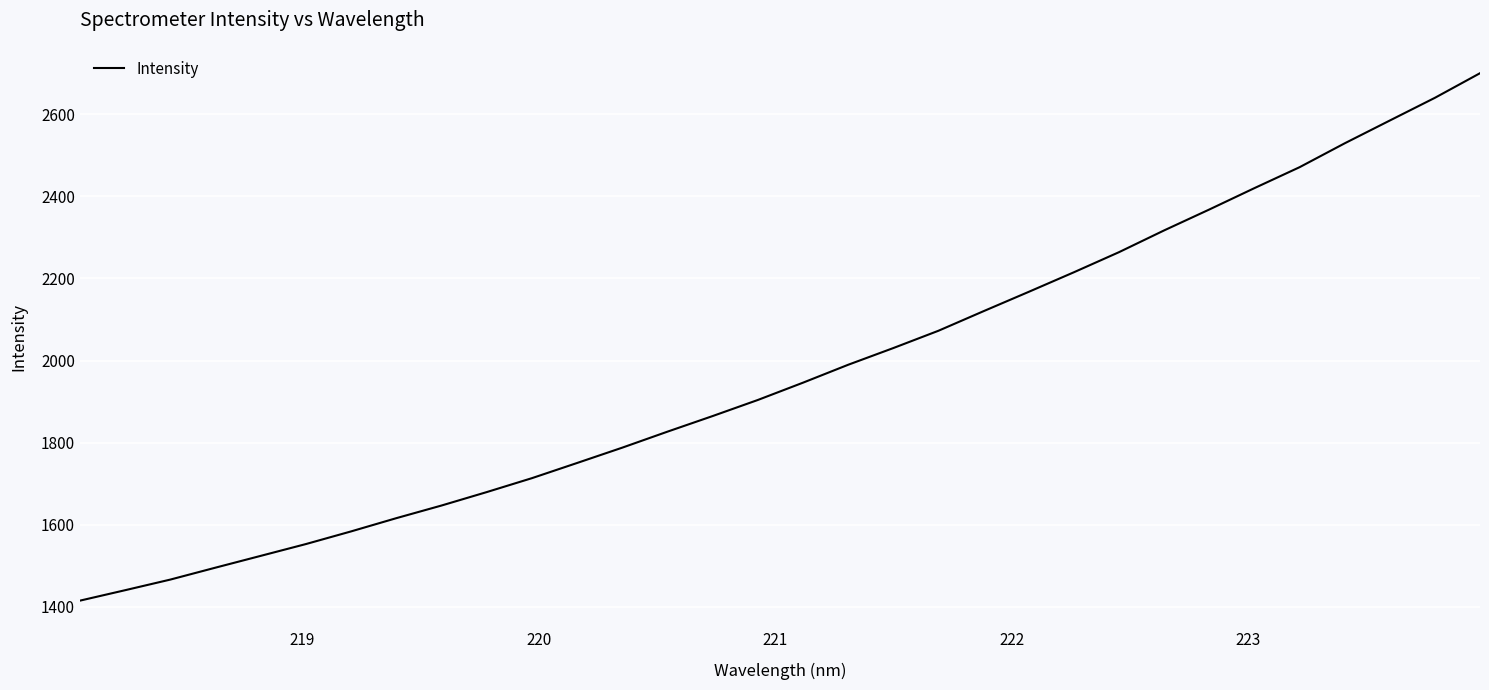

How many distinct data groups are displayed?

1